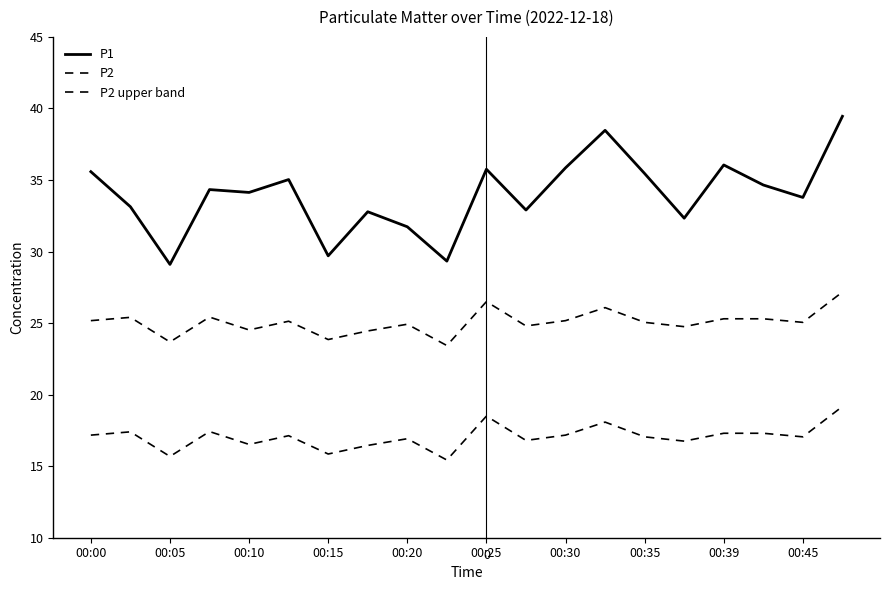

Rank the series by their average value, from lowest to highest.

P2, P2 upper band, P1